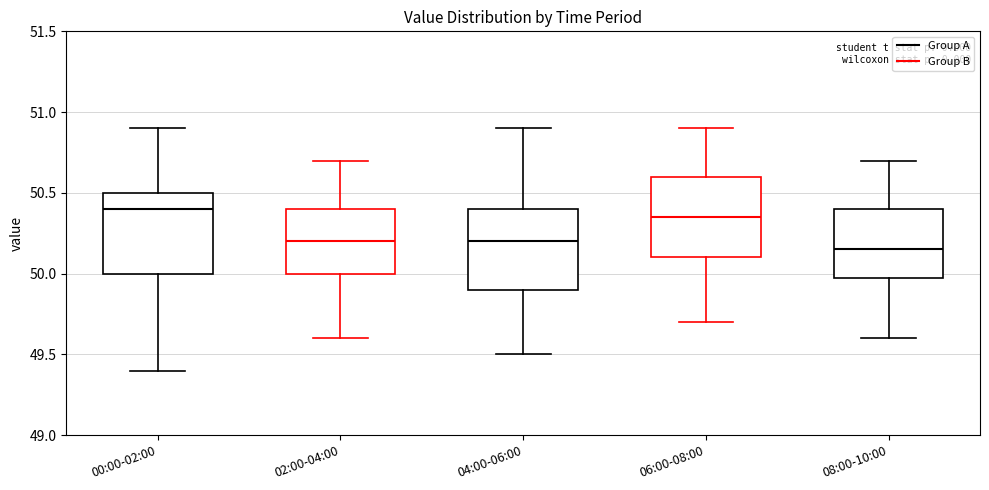

Reading left to right, transcribe this box plot: for each box, give where its median line is, the range the box spans, and where its two whiskers end, as read against the y-axis. The values are not printed on the chart, so give them approximately, as read against the axis.

00:00-02:00: median 50.40, box 50.00 to 50.50, whiskers 49.40 to 50.90
02:00-04:00: median 50.20, box 50.00 to 50.40, whiskers 49.60 to 50.70
04:00-06:00: median 50.20, box 49.90 to 50.40, whiskers 49.50 to 50.90
06:00-08:00: median 50.35, box 50.10 to 50.60, whiskers 49.70 to 50.90
08:00-10:00: median 50.15, box 50.00 to 50.40, whiskers 49.60 to 50.70